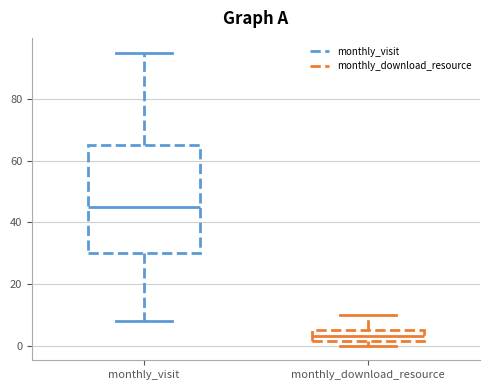

Reading left to right, transcribe this box plot: for each box, give where its median line is, the range the box spans, and where its two whiskers end, as read against the y-axis. The values are not printed on the chart, so give them approximately, as read against the axis.

monthly_visit: median 46, box 30 to 66, whiskers 8 to 96
monthly_download_resource: median 4, box 2 to 6, whiskers 0 to 10